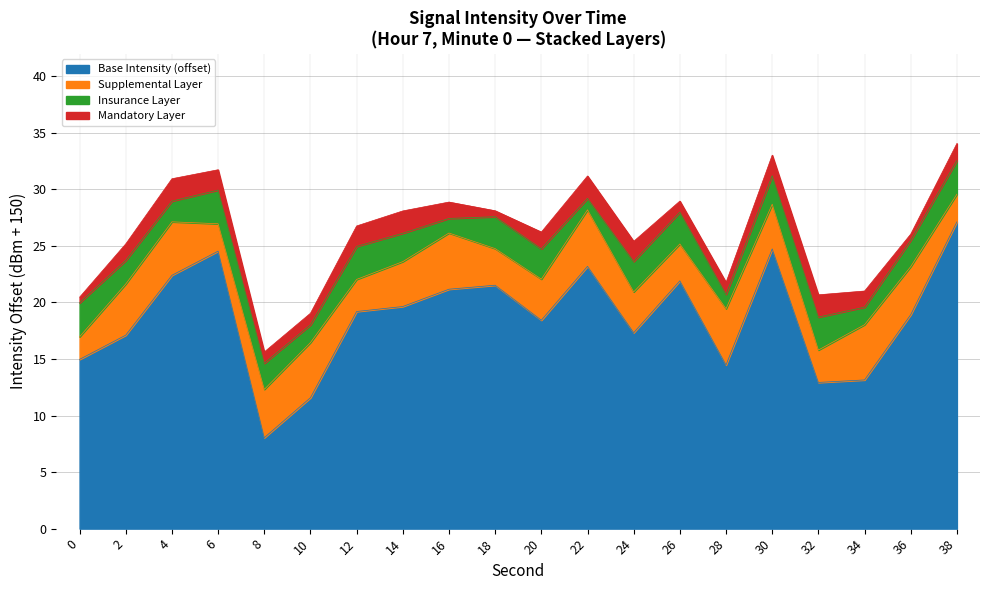

Reading left to right, extract all data points from this chart.

0=15.0	2=17.1	4=22.4	6=24.5	8=8.0	10=11.6	12=19.2	14=19.6	16=21.2	18=21.5	20=18.4	22=23.2	24=17.3	26=21.9	28=14.5	30=24.7	32=12.9	34=13.2	36=18.9	38=27.1